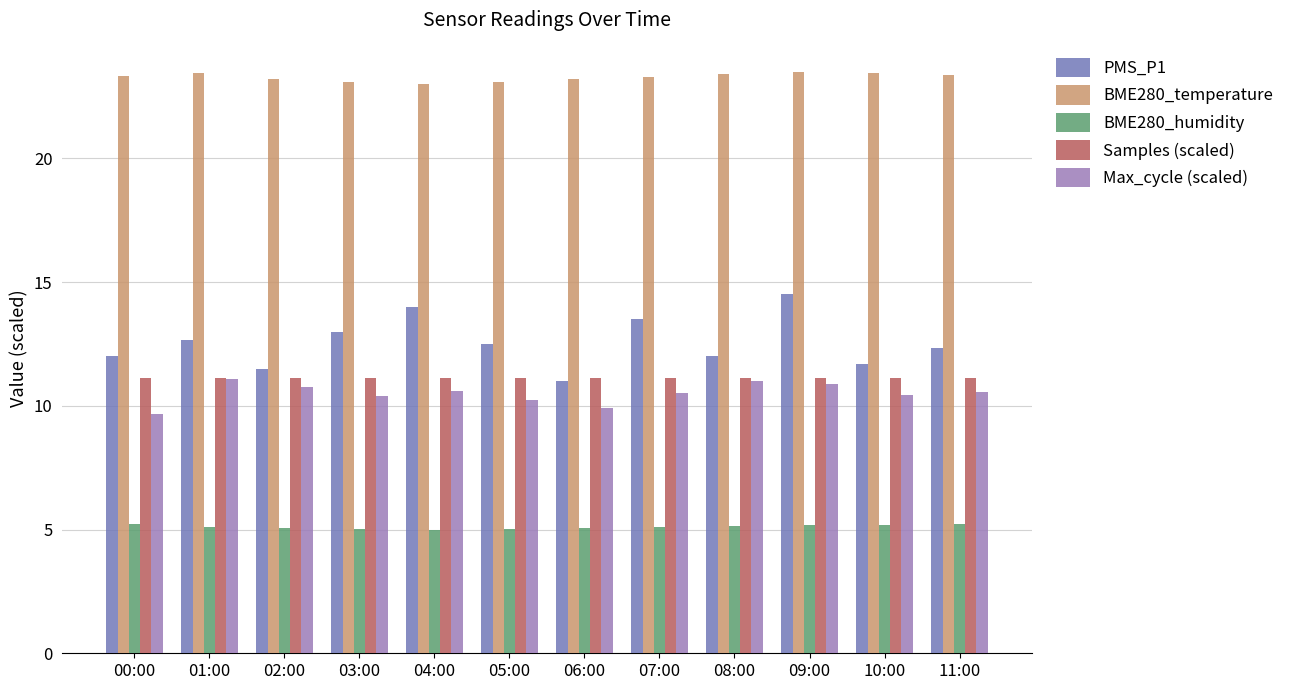

At which category is the sum across all series the highest?

09:00